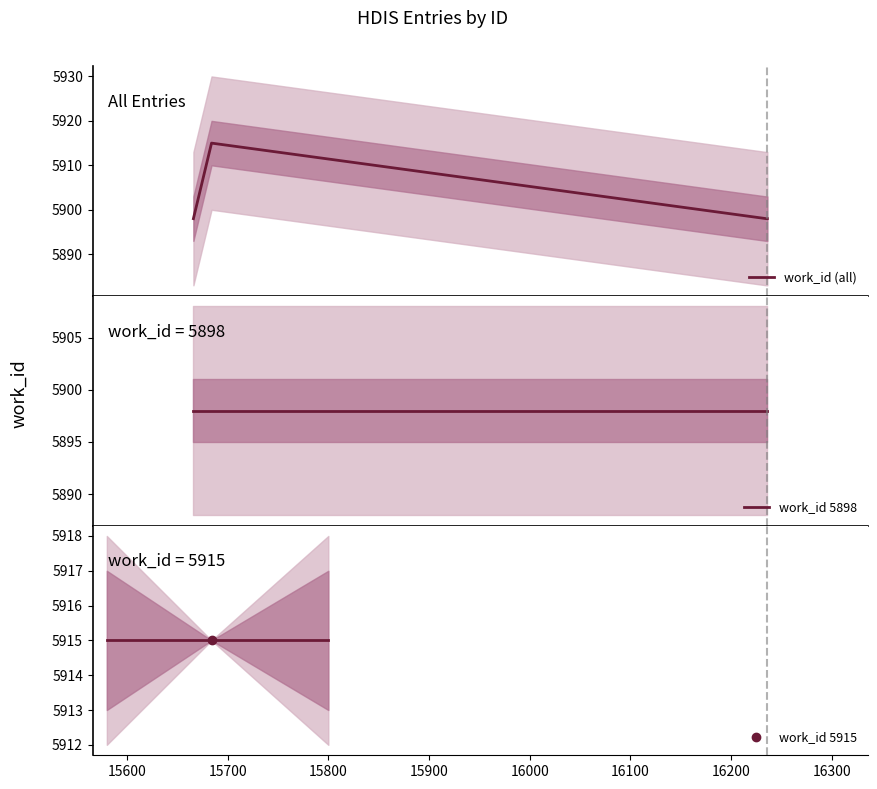

How many interior local peaks does the work_id (all) series have?

1